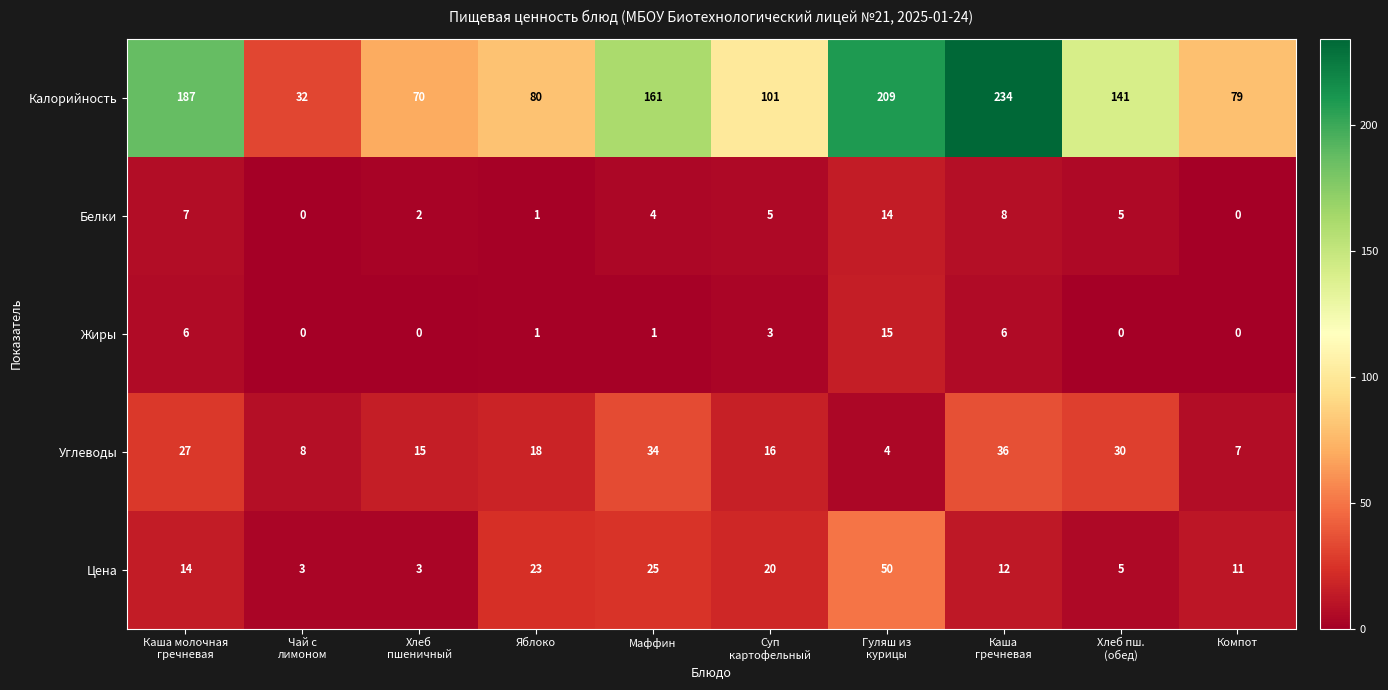

True or false: Жиры has a value of 0 at Компот.

True